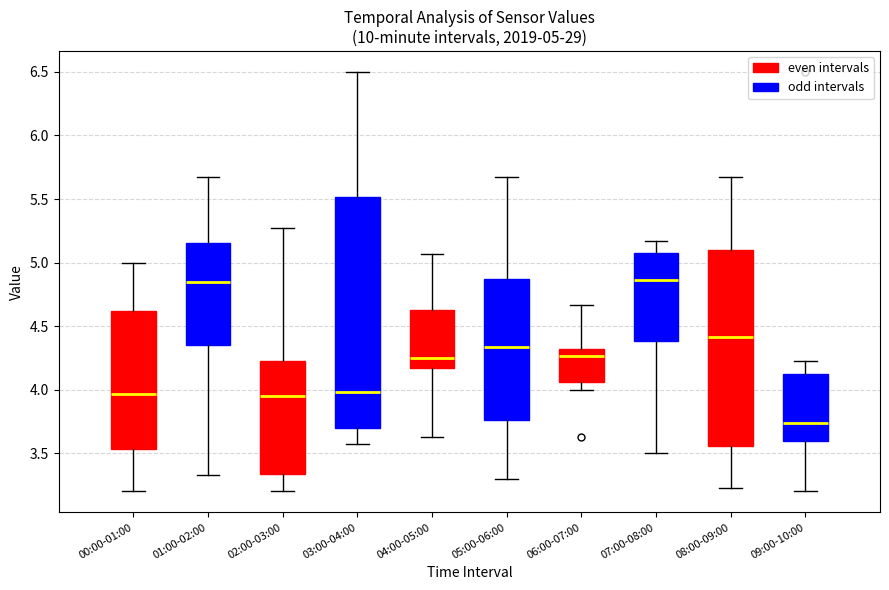

Which box is the tallest, from its lower edge to its upper edge?

03:00-04:00